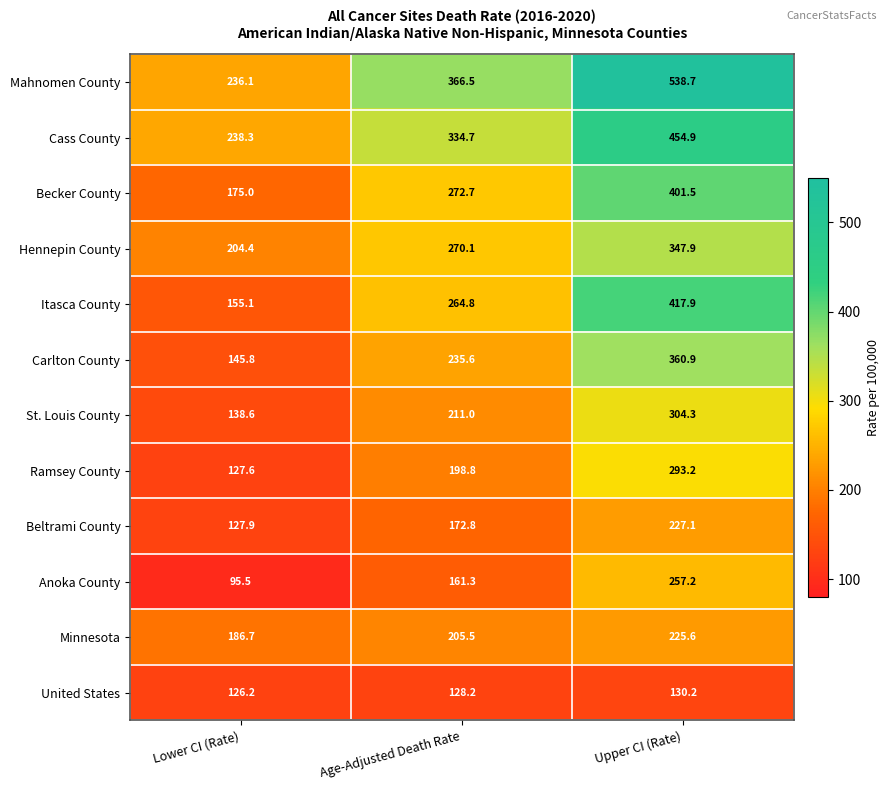

At which category is the sum across all series the highest?

Upper CI (Rate)